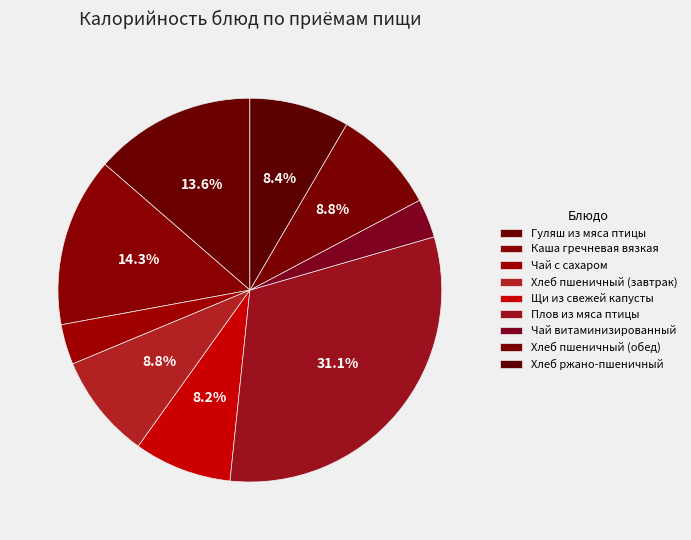

Is there any slice that represents more than half of the pie?

No